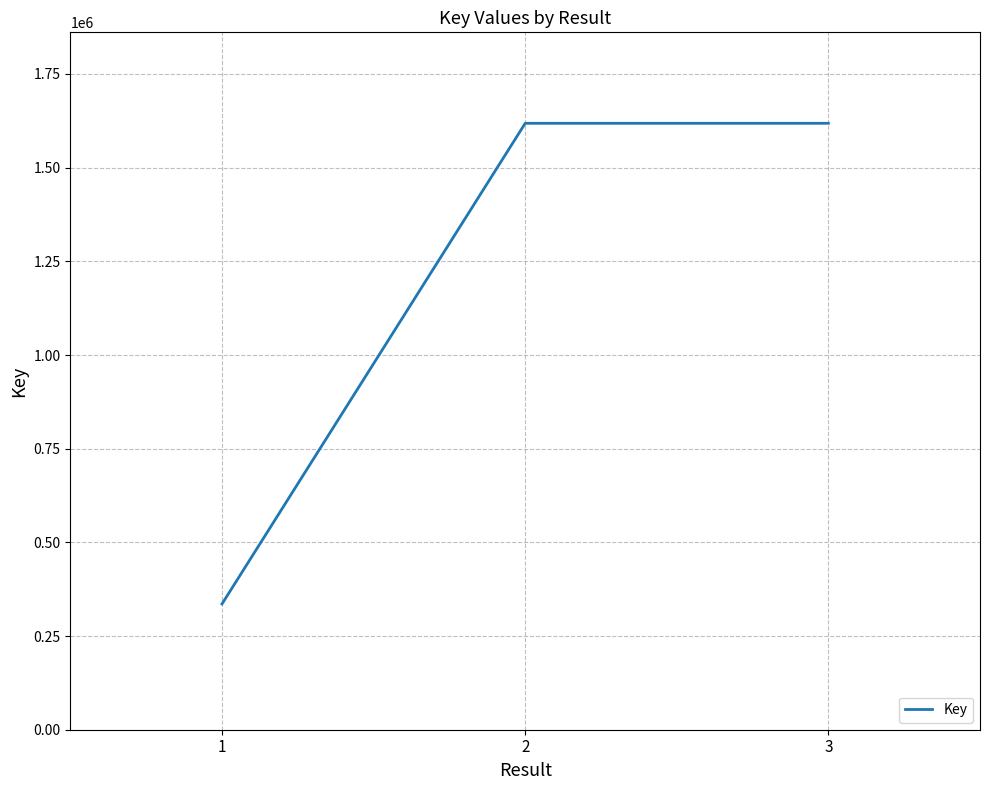

The chart shows a value of 1618410 at 2. True or false?

True